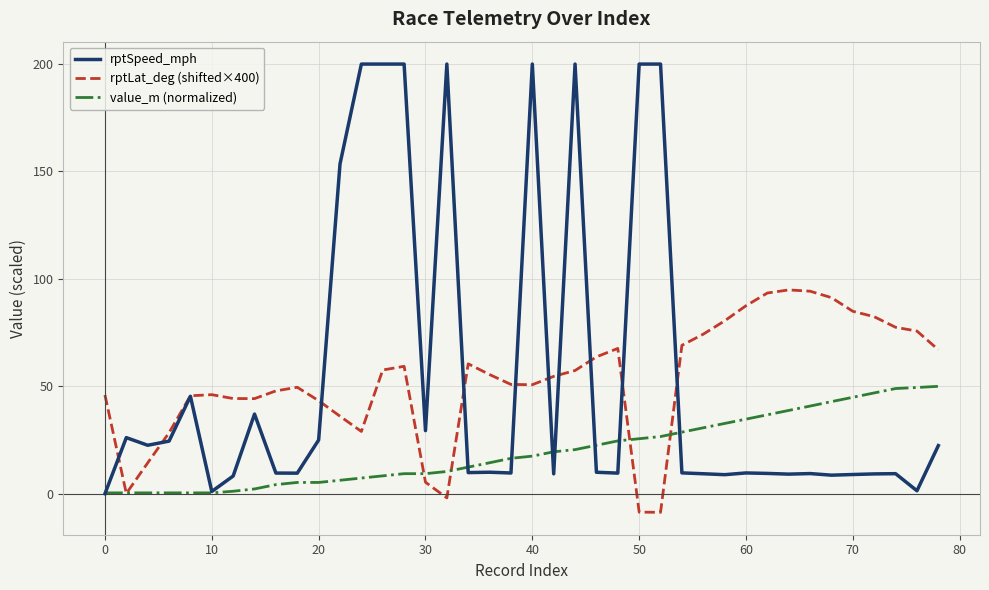

True or false: rptLat_deg (shifted×400) and value_m (normalized) intersect in this chart.

True